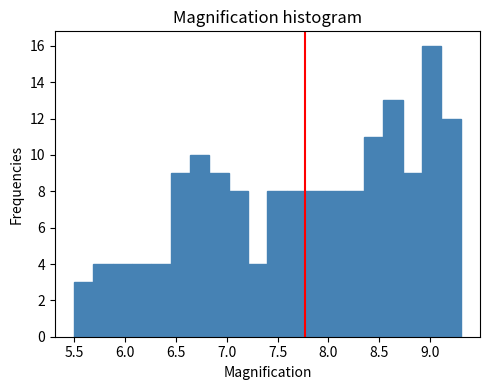

Around what value on the x-axis is the tallest bar? Give the approximate position of its centre, as read against the axis.

9.00